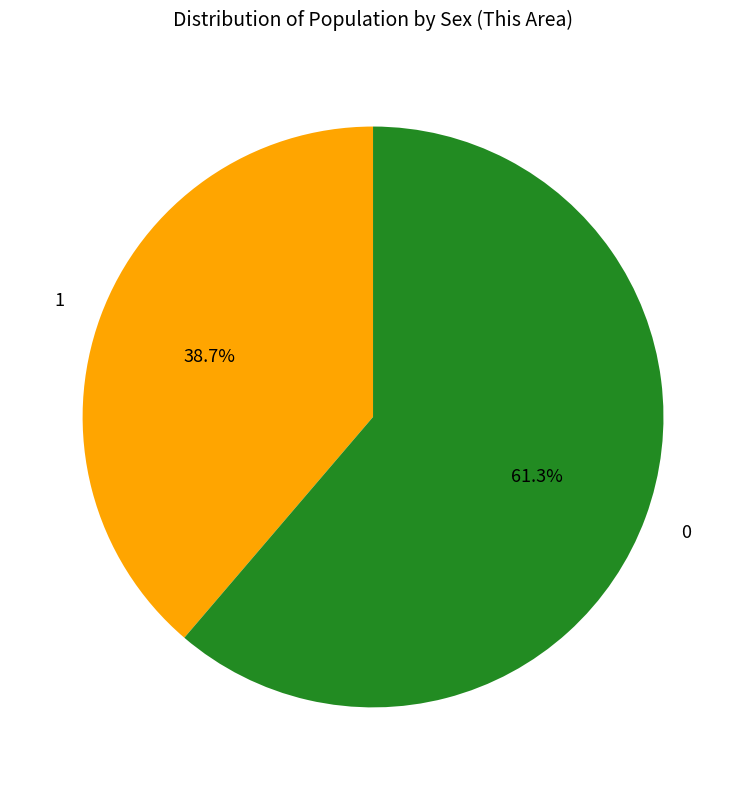

Is there any slice that represents more than half of the pie?

Yes